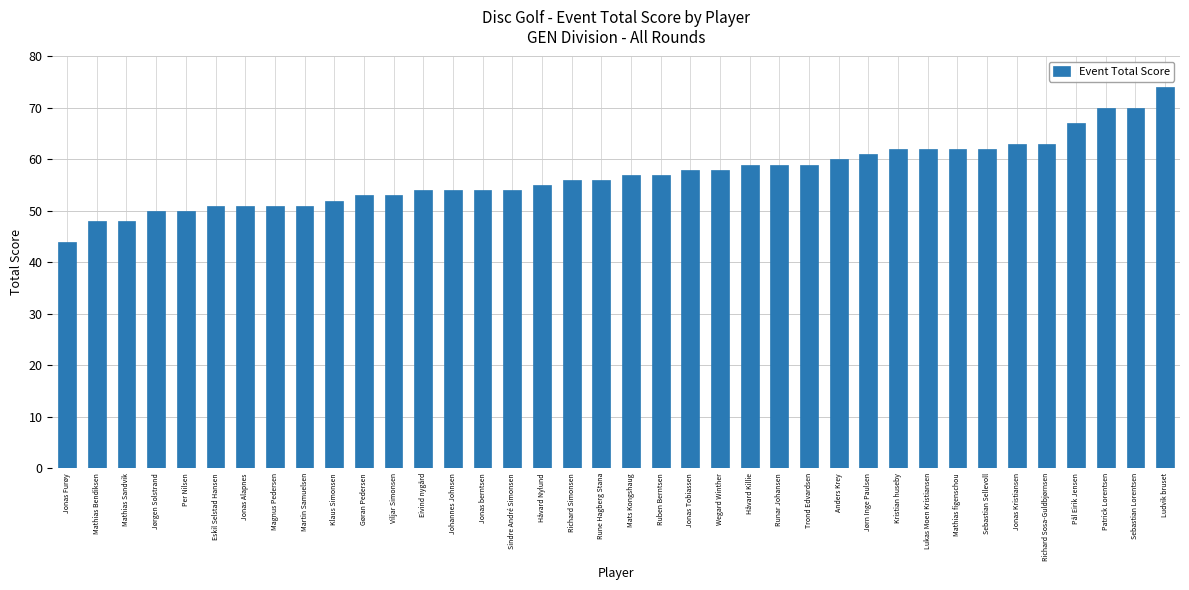

Which has a higher value, Mats Kongshaug or Gøran Pedersen?

Mats Kongshaug